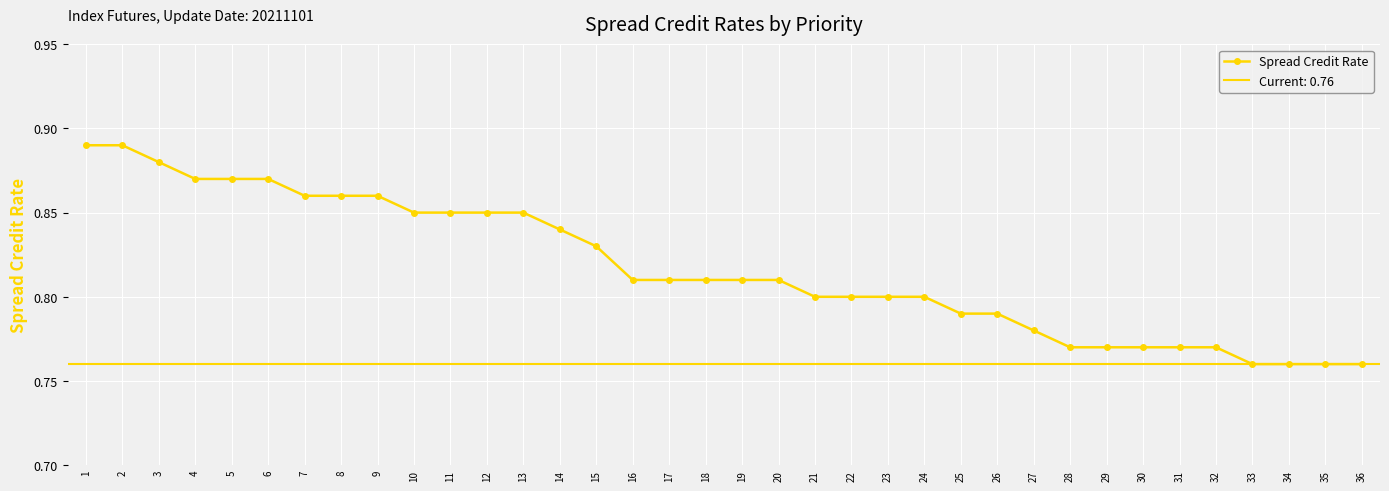

What is the greatest value displayed?

0.9